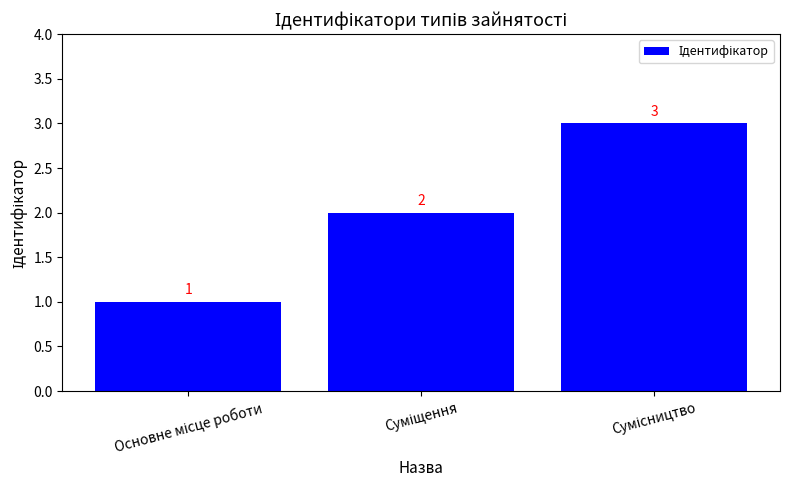

What is the value of the 1st bar from the left?

1